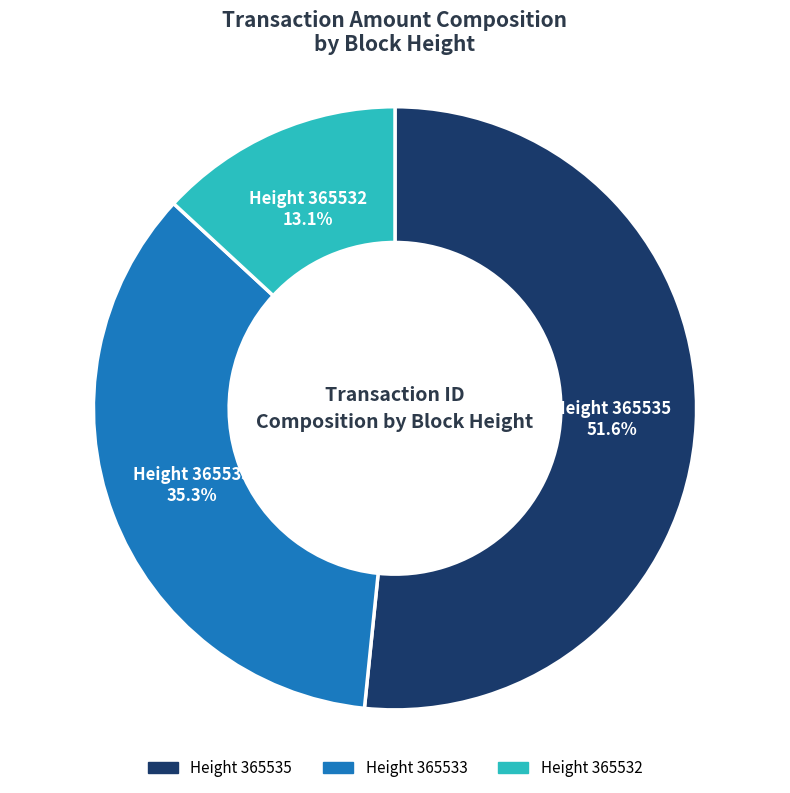

Is there any slice that represents more than half of the pie?

Yes